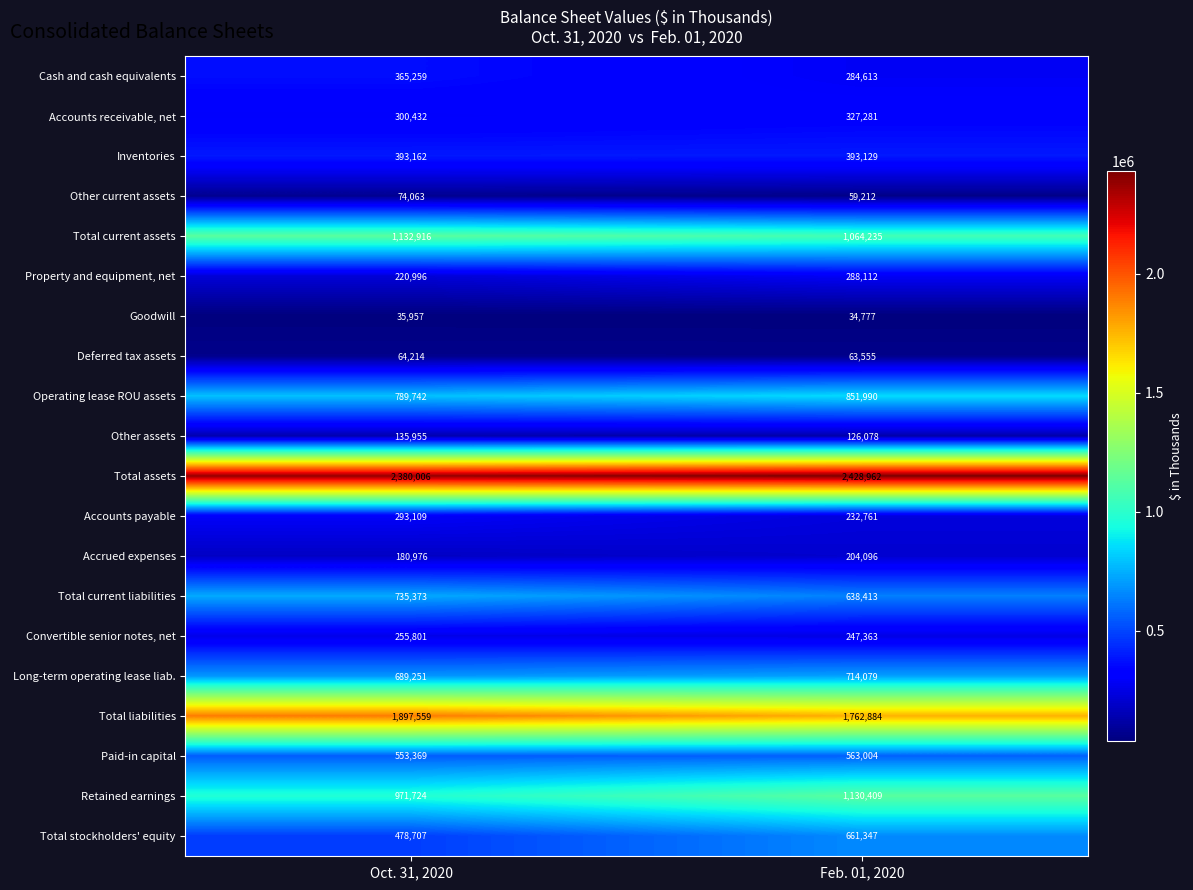

Rank the series at Feb. 01, 2020 from lowest to highest value.

Goodwill, Other current assets, Deferred tax assets, Other assets, Accrued expenses, Accounts payable, Convertible senior notes, net, Cash and cash equivalents, Property and equipment, net, Accounts receivable, net, Inventories, Paid-in capital, Total current liabilities, Total stockholders' equity, Long-term operating lease liab., Operating lease ROU assets, Total current assets, Retained earnings, Total liabilities, Total assets